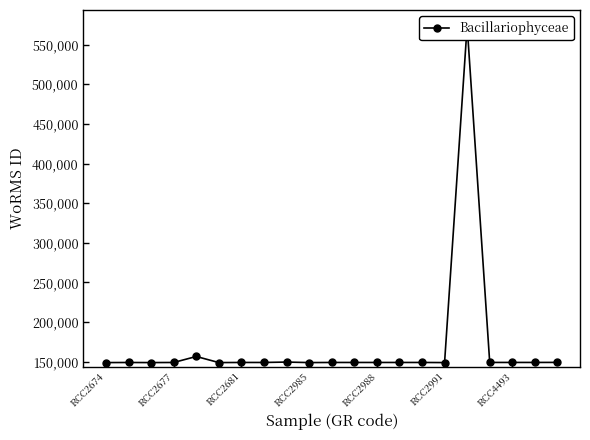

What is the sum of all values?

3561947